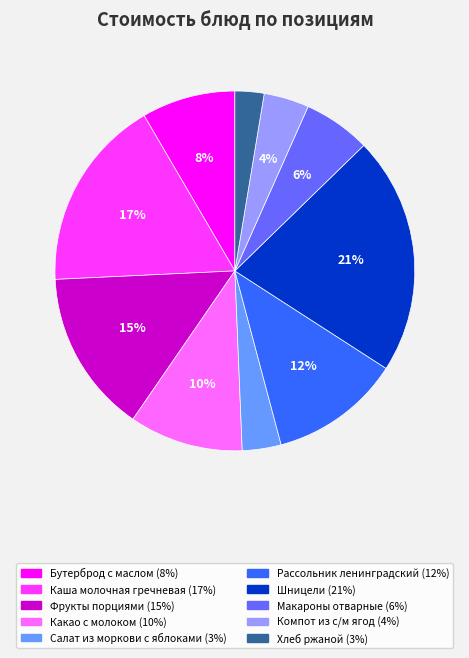

What percentage is the Макароны отварные slice, to the nearest percent?

6%